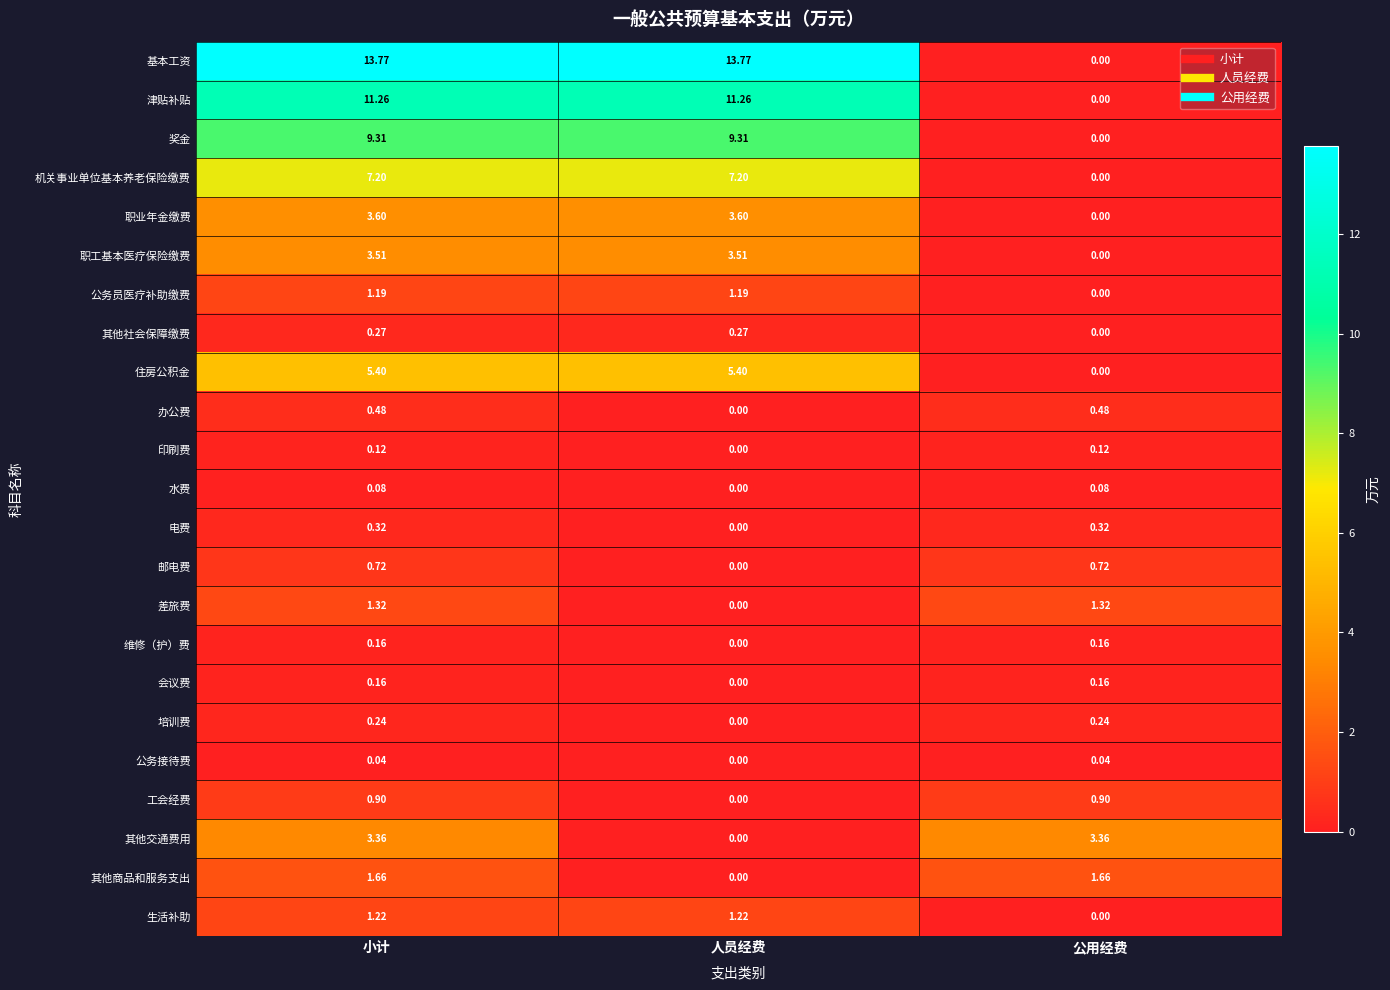

Which series has the widest spread of values?

基本工资